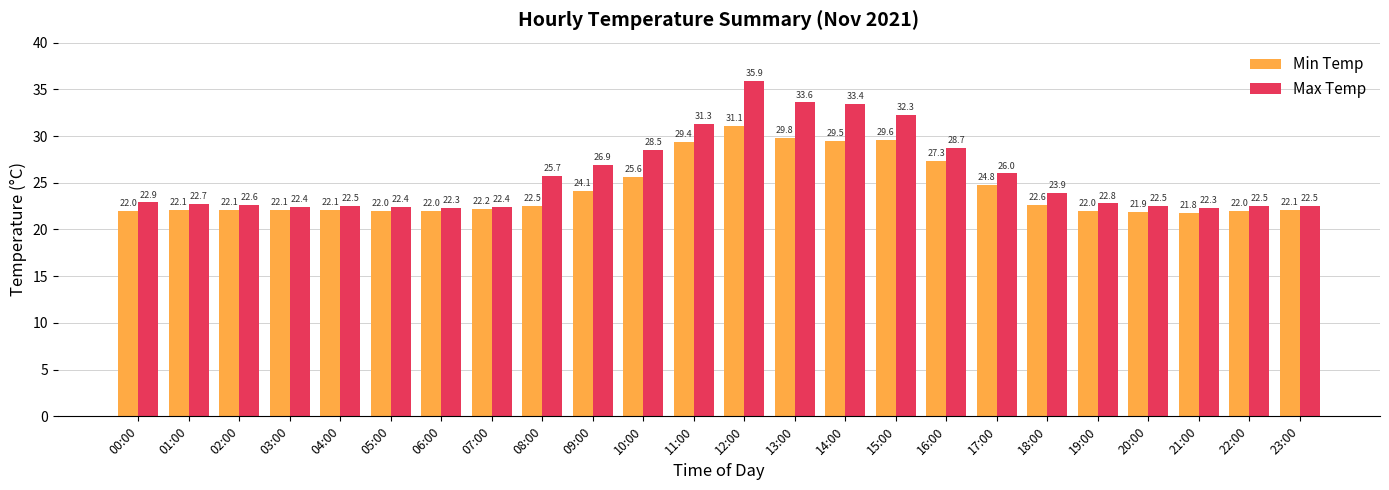

What is the difference between the Min Temp values at 04:00 and 18:00?

0.5